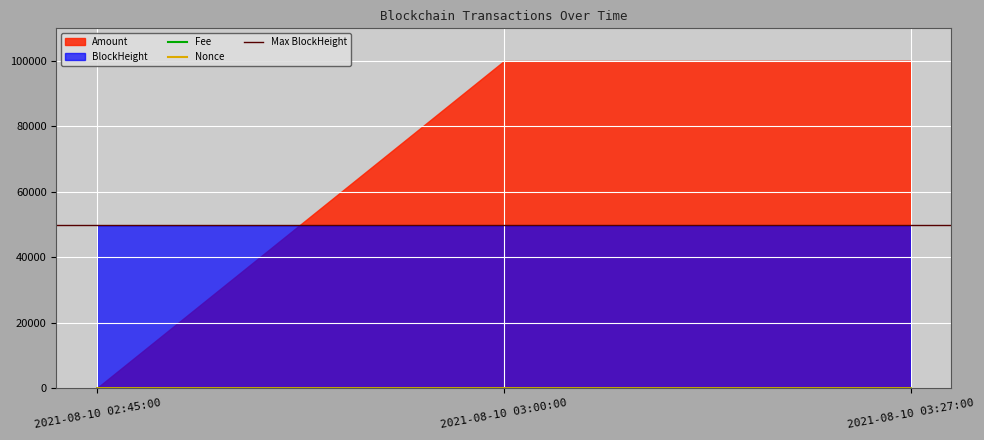

What position from the left is 2021-08-10 02:45:00?

1